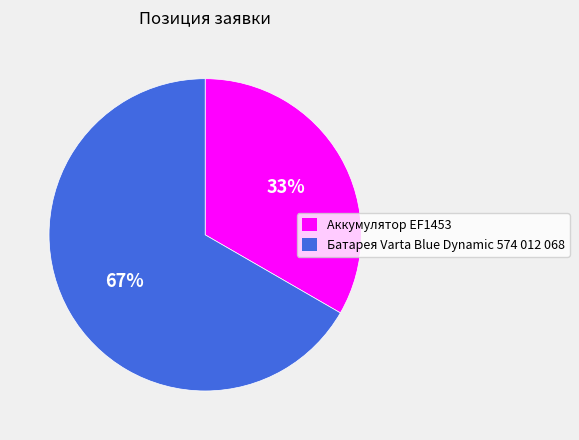

To the nearest percent, what is the average slice percentage?

50%